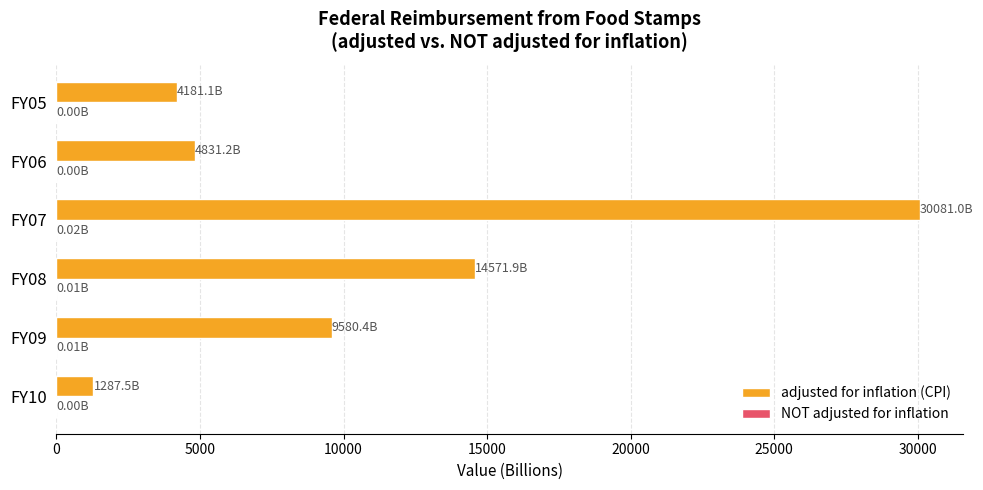

Which series changed the most between FY08 and FY07?

adjusted for inflation (CPI)